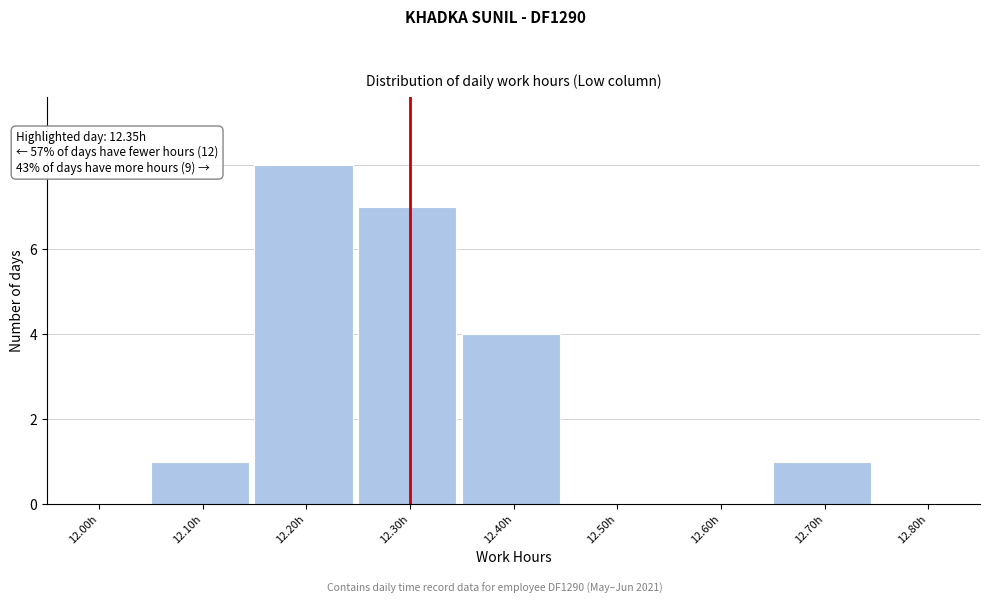

Reading left to right, list all the values displayed in this chart.

12.00h=0	12.10h=1	12.20h=8	12.30h=7	12.40h=4	12.50h=0	12.60h=0	12.70h=1	12.80h=0